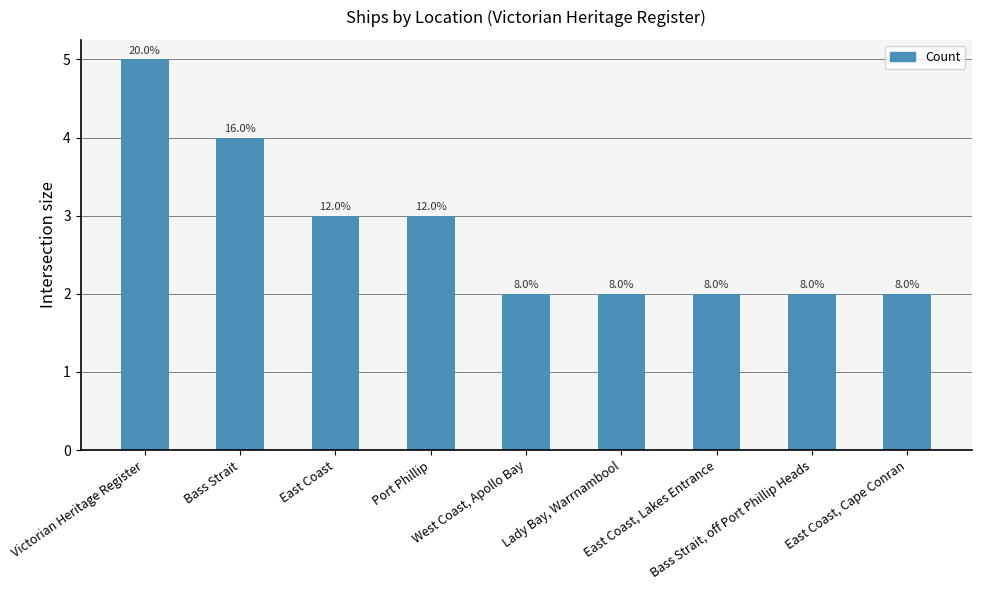

What is the label of the 9th bar from the left?

East Coast, Cape Conran